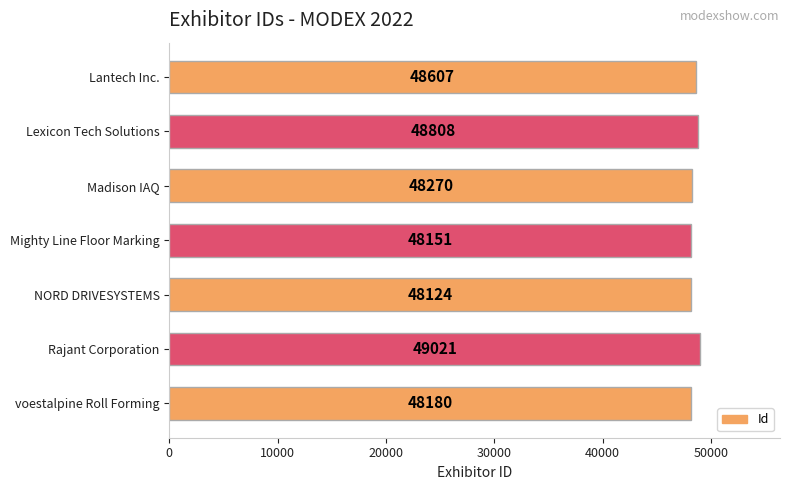

The value at Mighty Line Floor Marking is 21488. True or false?

False